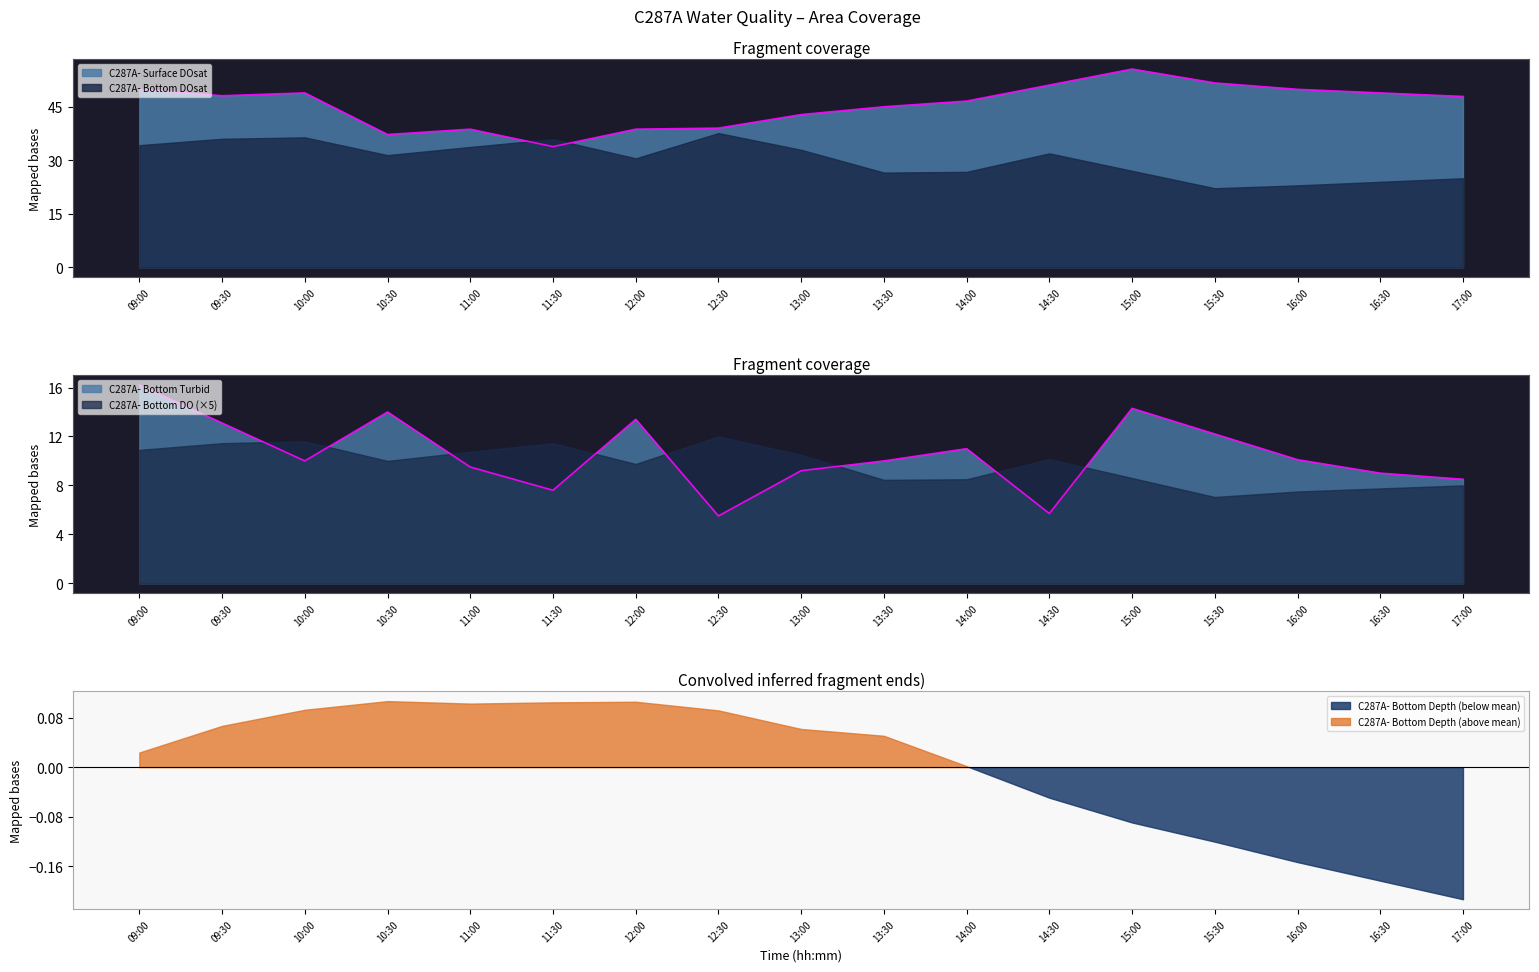

What is the difference between the maximum and minimum values in the C287A- Bottom Turbid series?

10.7